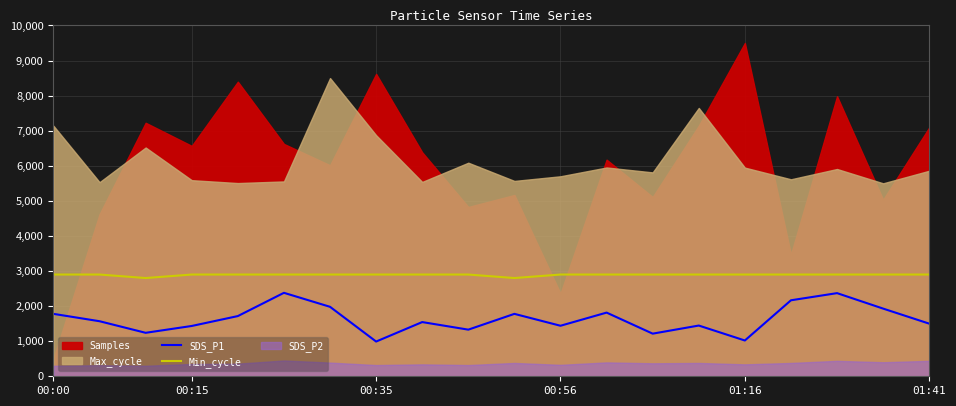

What is the average value of the SDS_P1 series?

1632.0